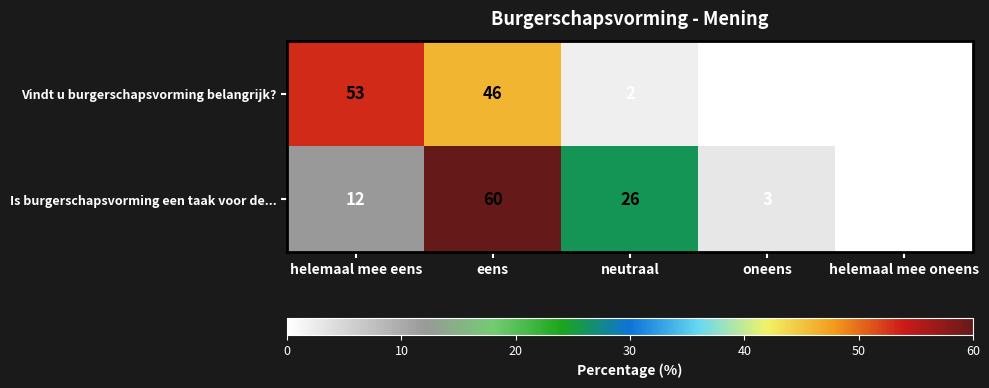

Which category has the highest value across all series?

eens